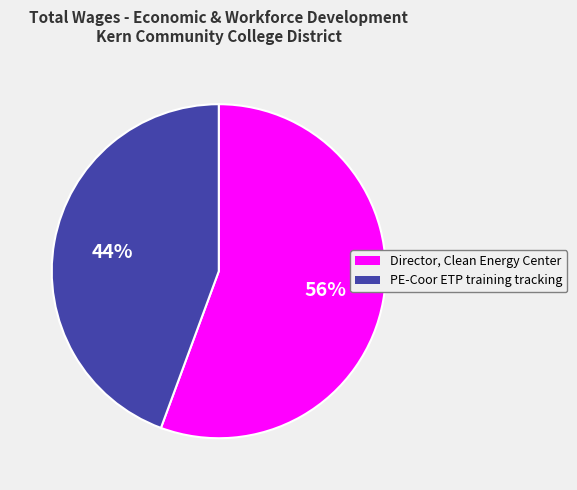

To the nearest percent, what is the average slice percentage?

50%